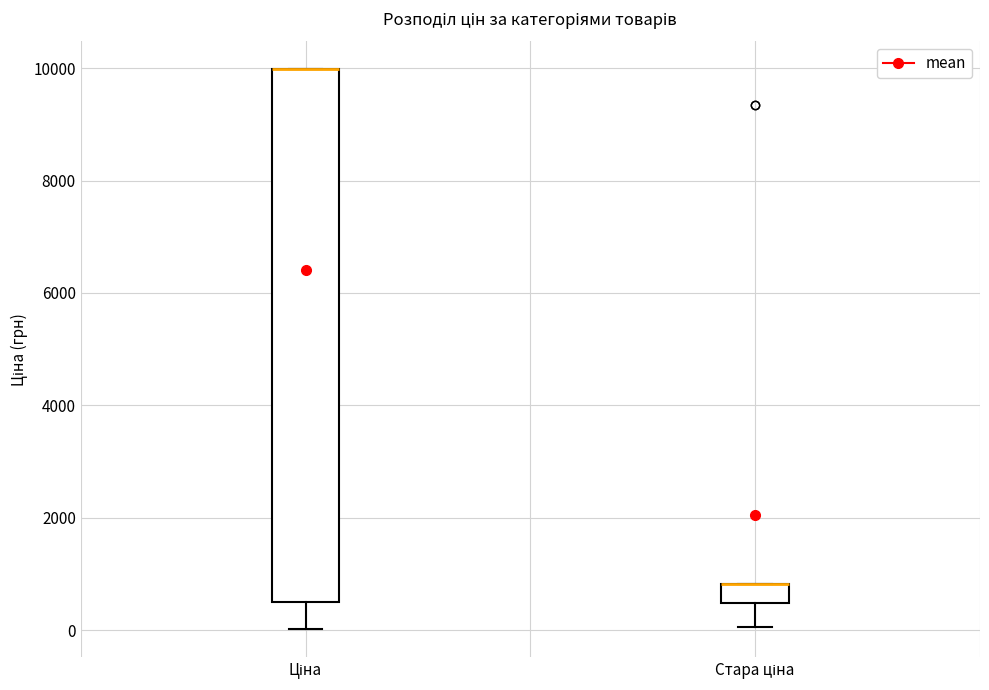

Which box is the tallest, from its lower edge to its upper edge?

Ціна